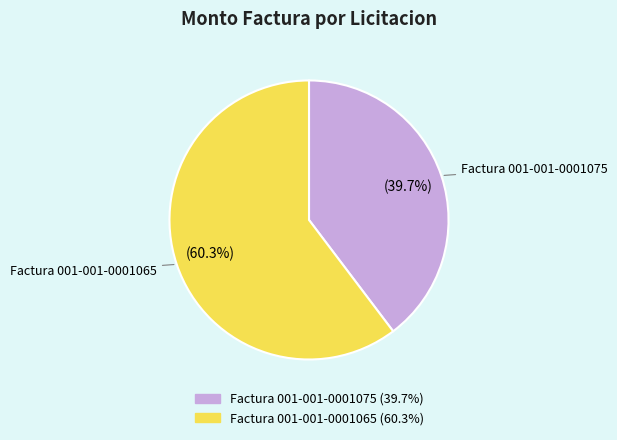

To the nearest percent, what portion does Factura 001-001-0001065 represent?

60%